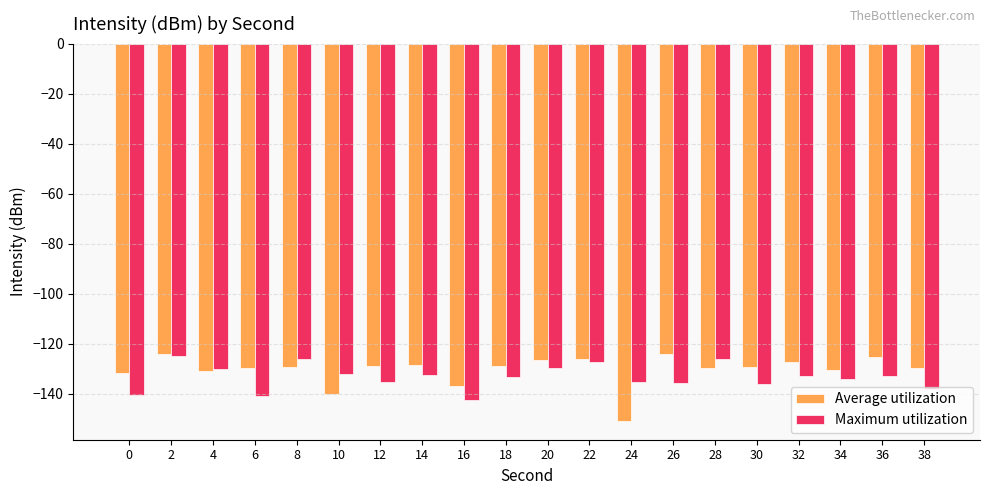

Which series has the largest range (max minus min)?

Average utilization